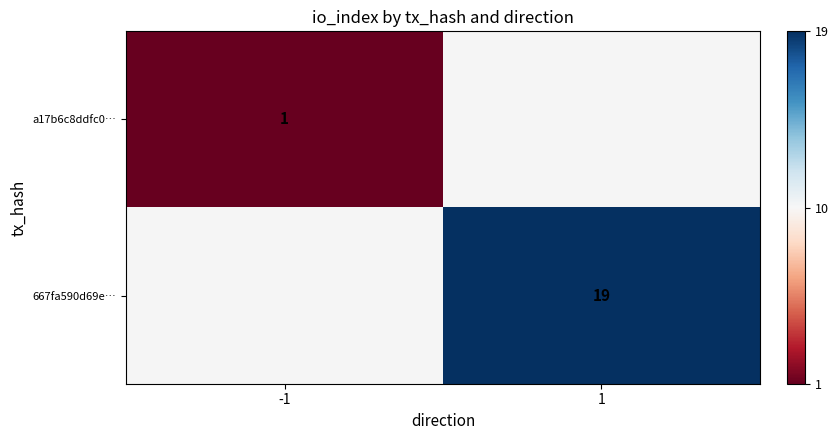

How many series are shown in this chart?

2